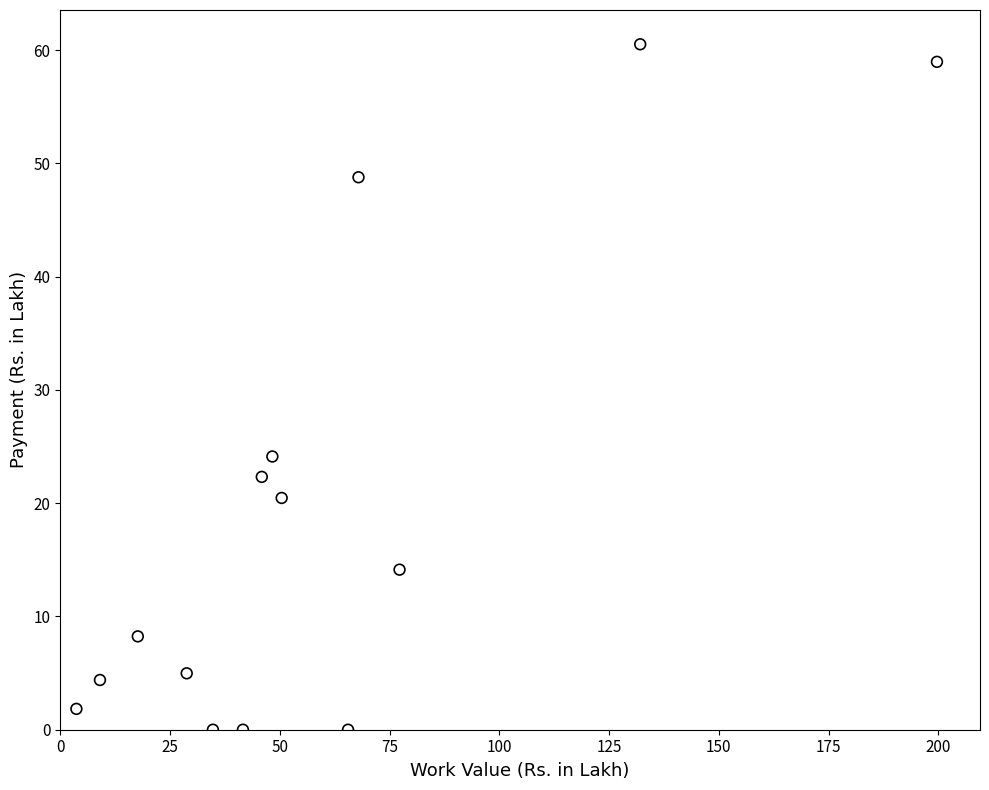

What Y value in the scatter plot is closest to 30?

24.1